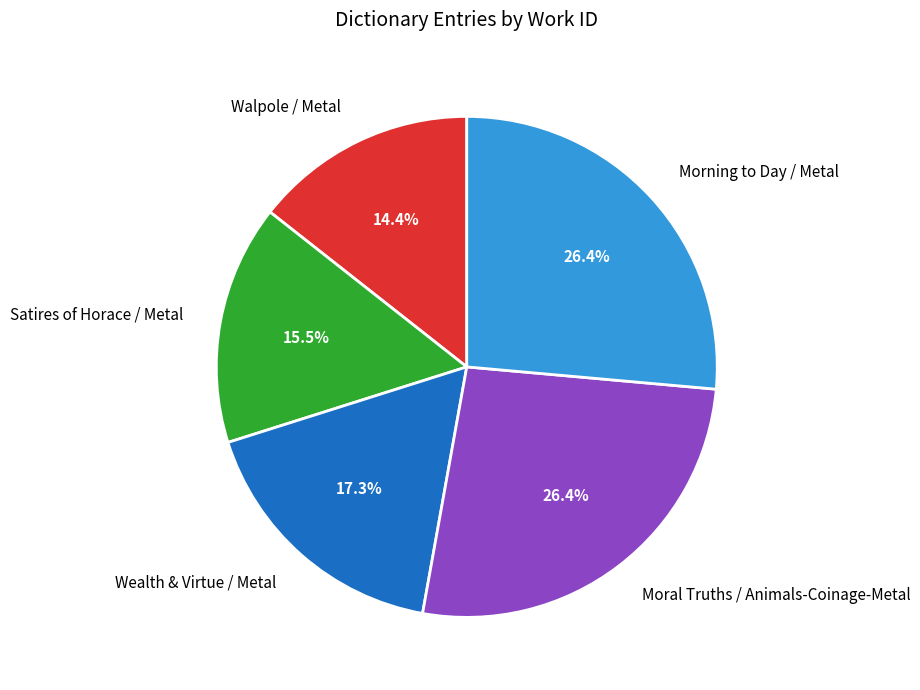

Which slice is the smallest?

Walpole / Metal